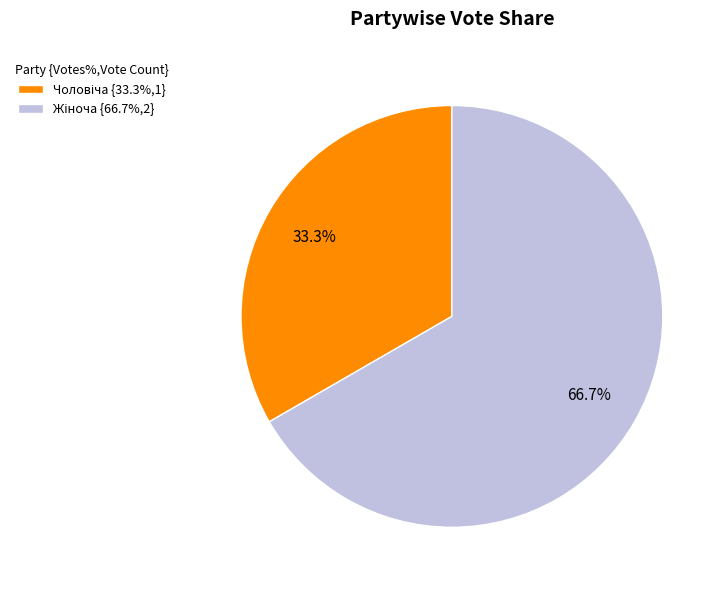

Does any single category account for the majority?

Yes